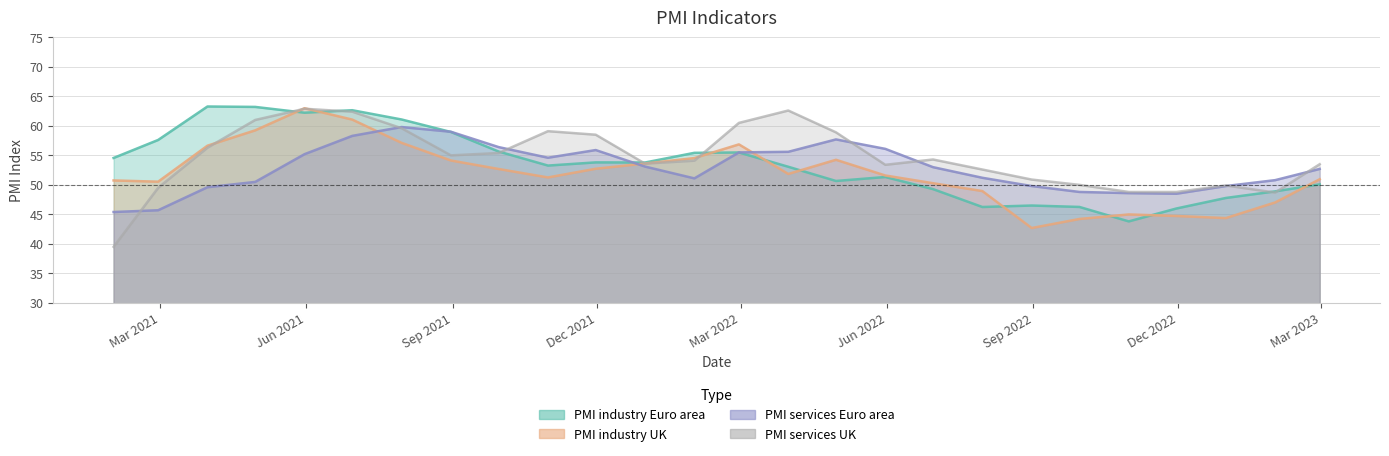

At how many categories does at least one series exceed 51?

20